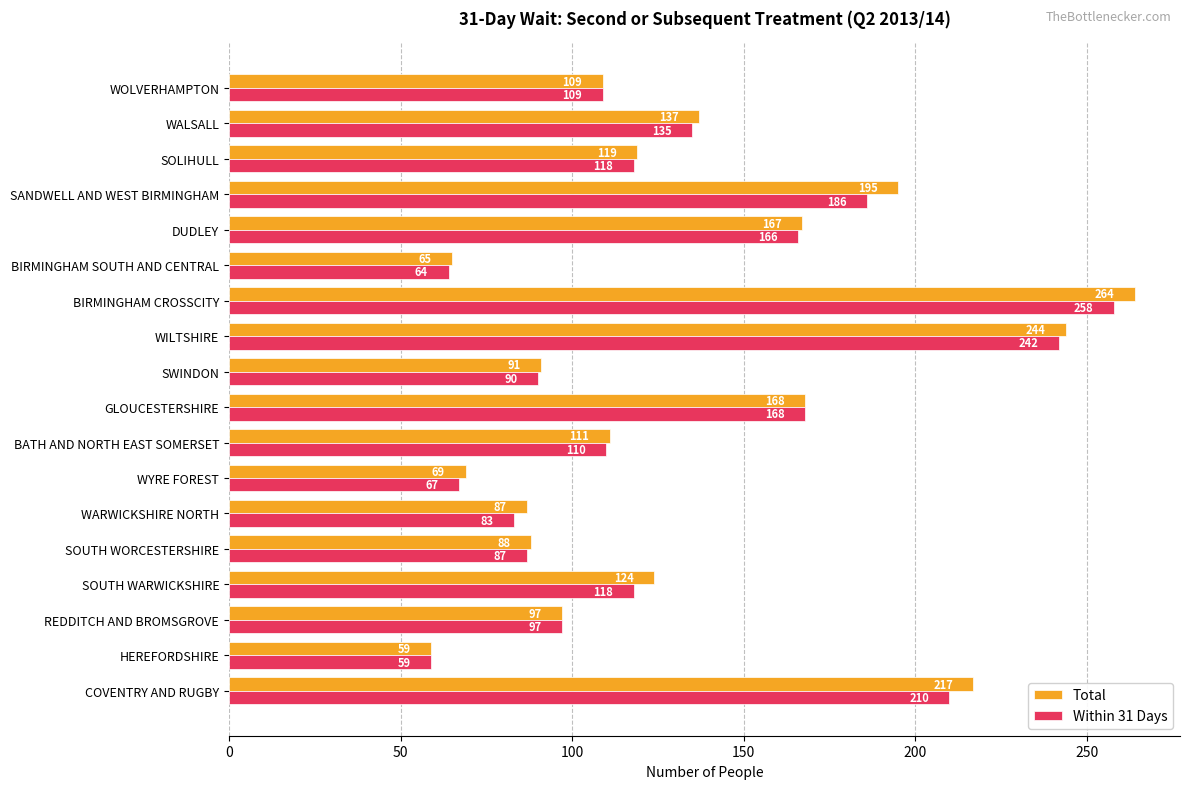

Is it true that Within 31 Days equals 166 at DUDLEY?

True